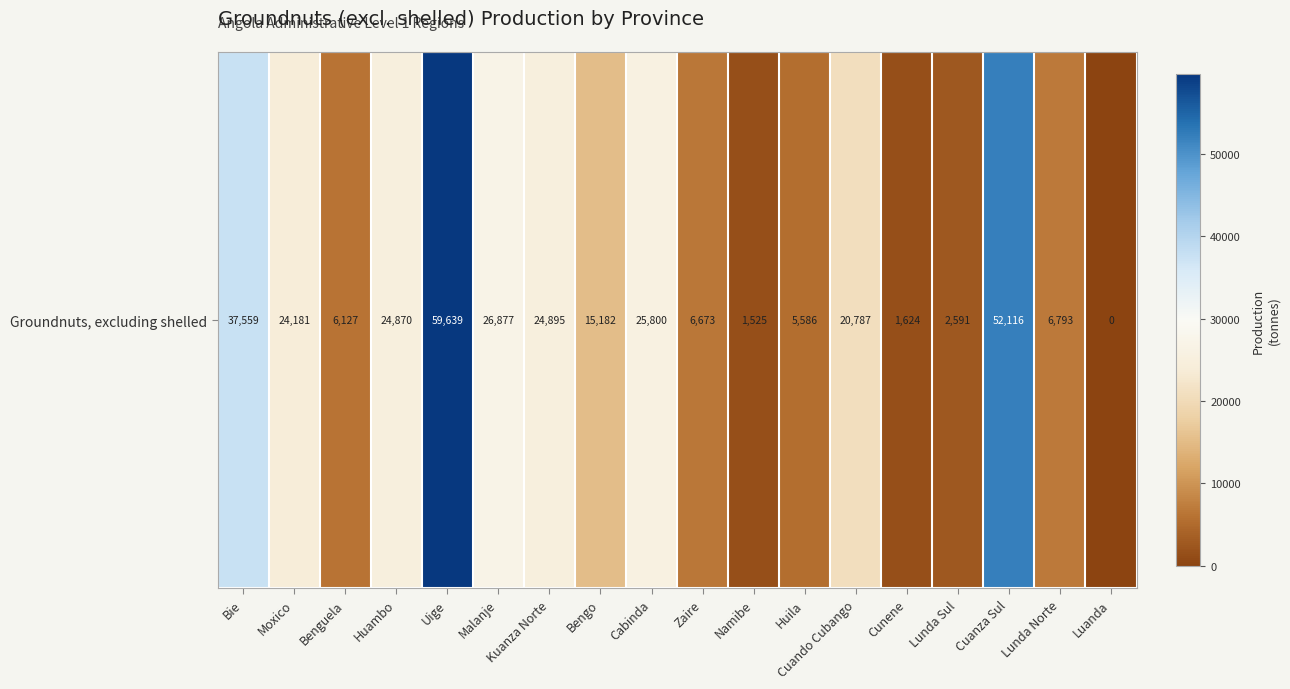

Between Cabinda and Cunene, which is larger?

Cabinda